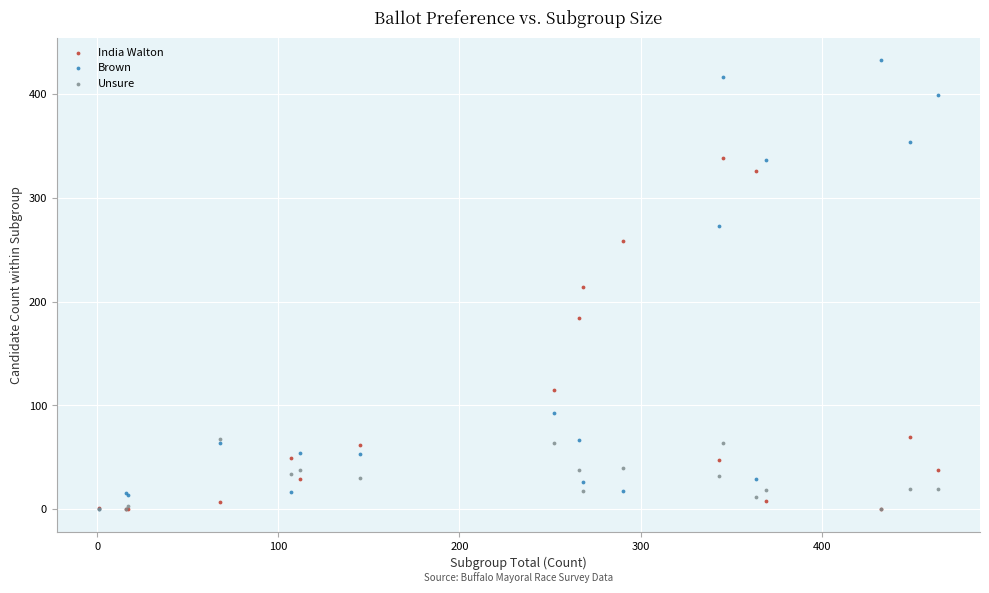

In the India Walton series, what Y value is closest to 169?

184.1